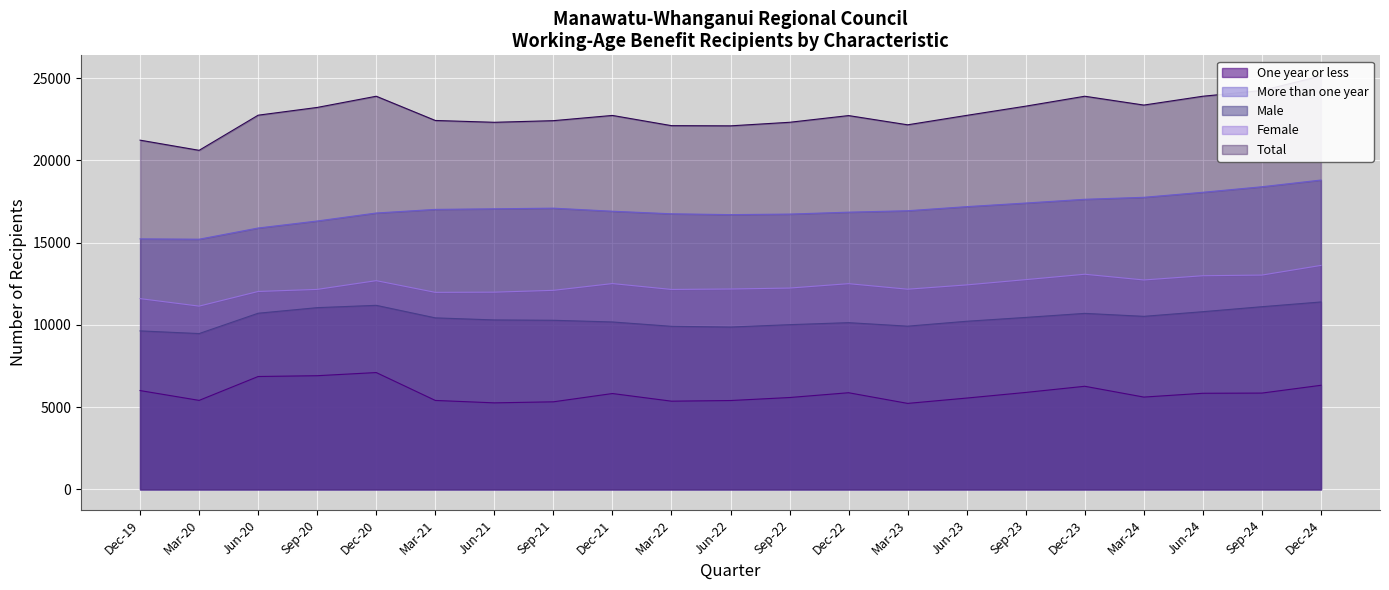

Reading left to right, transcribe all the data shown in this chart.

One year or less: Dec-19=6003	Mar-20=5406	Jun-20=6858	Sep-20=6906	Dec-20=7098	Mar-21=5403	Jun-21=5256	Sep-21=5319	Dec-21=5823	Mar-22=5358	Jun-22=5397	Sep-22=5580	Dec-22=5871	Mar-23=5223	Jun-23=5547	Sep-23=5889	Dec-23=6264	Mar-24=5607	Jun-24=5838	Sep-24=5850	Dec-24=6324
More than one year: Dec-19=15225	Mar-20=15204	Jun-20=15885	Sep-20=16311	Dec-20=16797	Mar-21=17016	Jun-21=17052	Sep-21=17091	Dec-21=16905	Mar-22=16749	Jun-22=16698	Sep-22=16731	Dec-22=16848	Mar-23=16935	Jun-23=17184	Sep-23=17403	Dec-23=17631	Mar-24=17751	Jun-24=18057	Sep-24=18393	Dec-24=18801
Male: Dec-19=9630	Mar-20=9468	Jun-20=10704	Sep-20=11043	Dec-20=11184	Mar-21=10422	Jun-21=10296	Sep-21=10275	Dec-21=10173	Mar-22=9909	Jun-22=9864	Sep-22=10008	Dec-22=10131	Mar-23=9918	Jun-23=10215	Sep-23=10449	Dec-23=10695	Mar-24=10515	Jun-24=10797	Sep-24=11100	Dec-24=11388
Female: Dec-19=11592	Mar-20=11136	Jun-20=12027	Sep-20=12153	Dec-20=12684	Mar-21=11973	Jun-21=11985	Sep-21=12096	Dec-21=12507	Mar-22=12150	Jun-22=12177	Sep-22=12234	Dec-22=12501	Mar-23=12165	Jun-23=12426	Sep-23=12747	Dec-23=13074	Mar-24=12726	Jun-24=12984	Sep-24=13023	Dec-24=13611
Total: Dec-19=21225	Mar-20=20607	Jun-20=22743	Sep-20=23214	Dec-20=23895	Mar-21=22422	Jun-21=22311	Sep-21=22410	Dec-21=22728	Mar-22=22107	Jun-22=22095	Sep-22=22311	Dec-22=22719	Mar-23=22158	Jun-23=22731	Sep-23=23292	Dec-23=23895	Mar-24=23358	Jun-24=23895	Sep-24=24243	Dec-24=25125